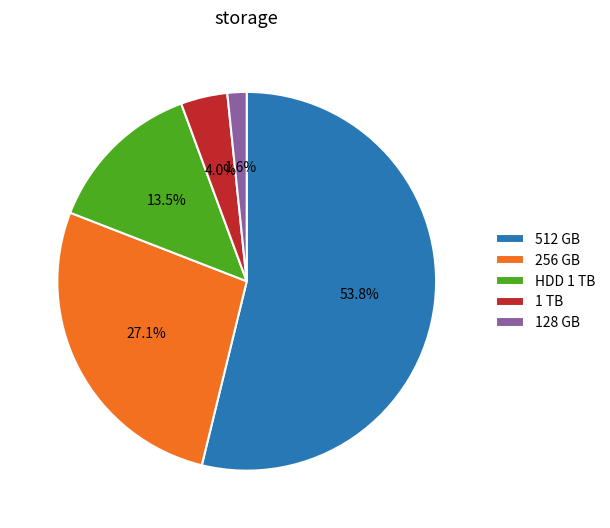

Between 128 GB and 256 GB, which is larger?

256 GB